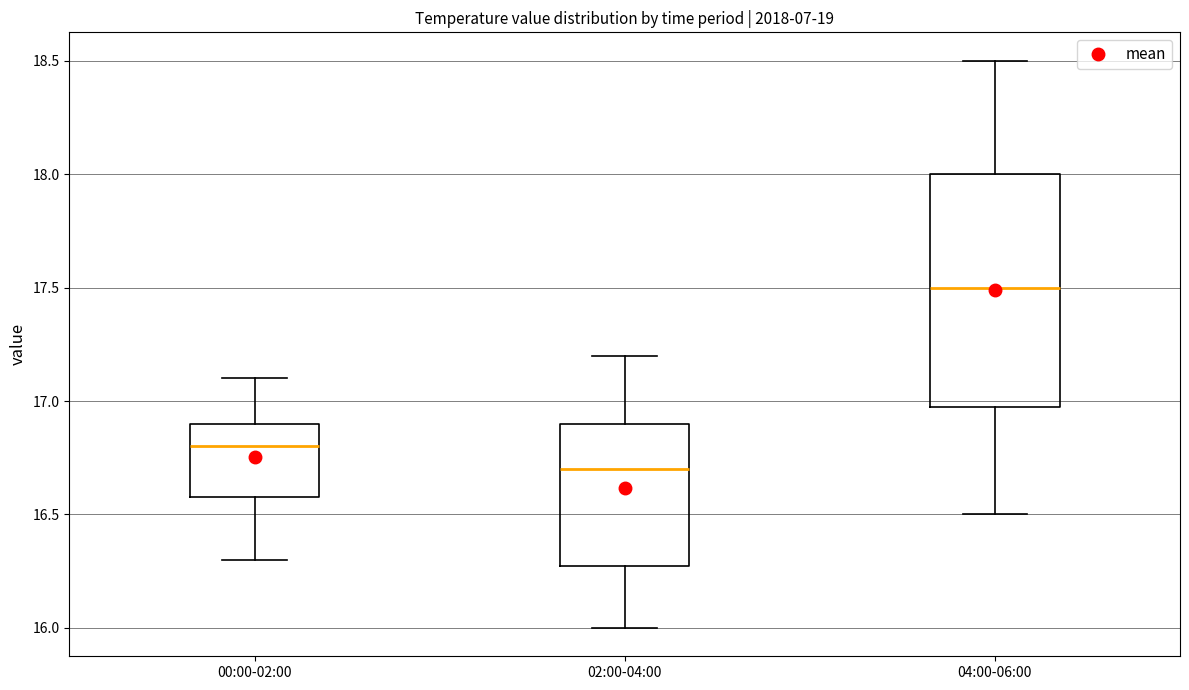

Which box's median line is the lowest?

02:00-04:00